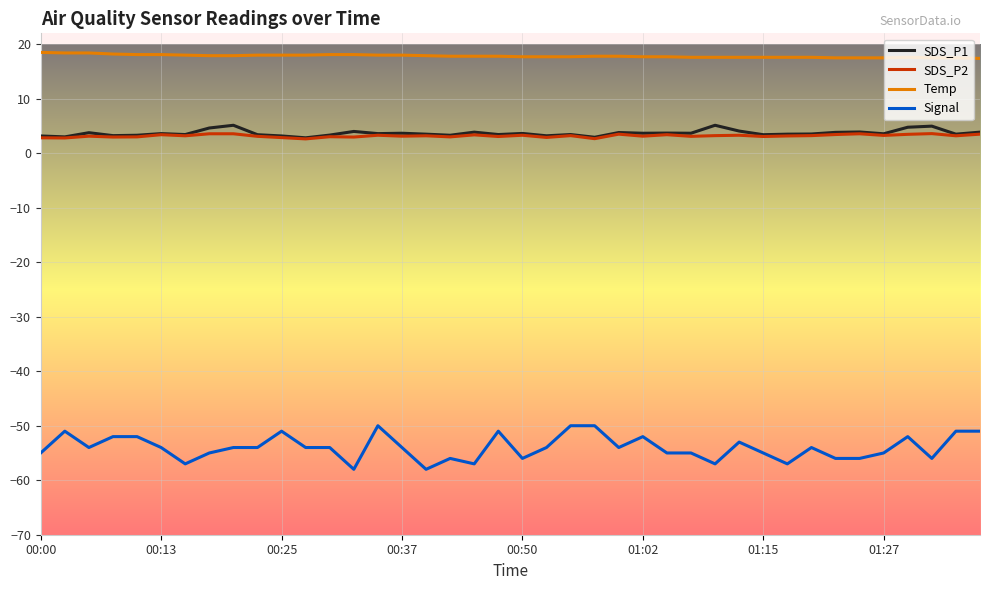

Which series has the largest total across all categories?

Temp